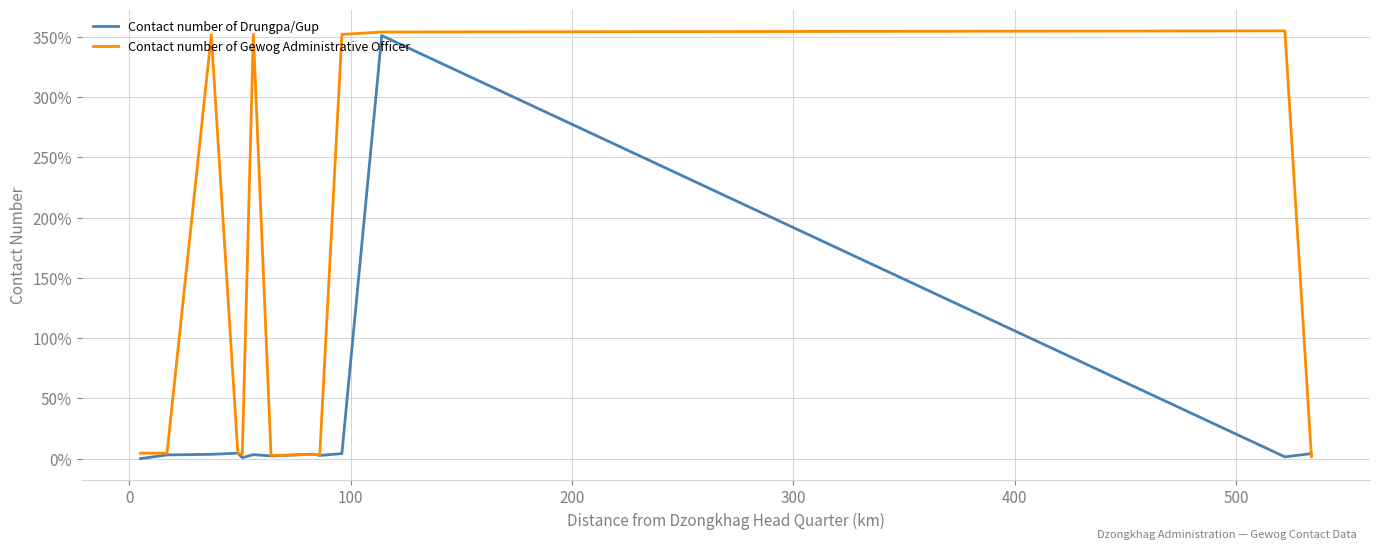

In Contact number of Drungpa/Gup, how many points are lower than both neighbors (excluding endpoints)?

4